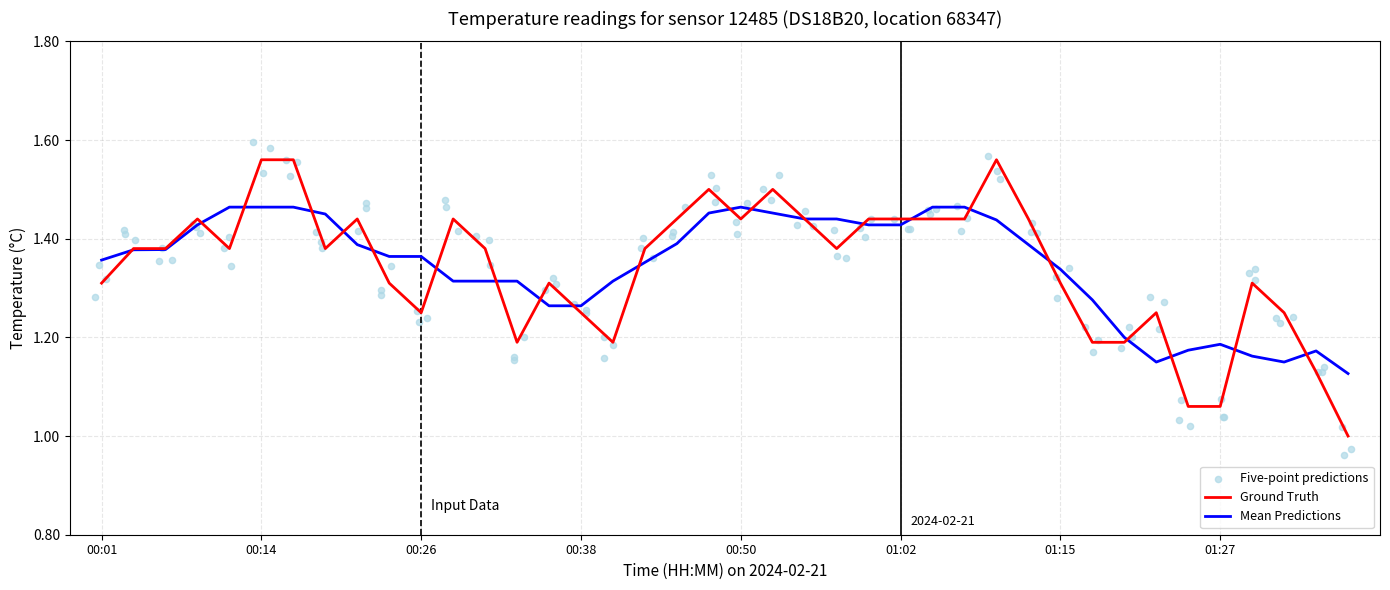

Approximately how many times larger is the value at 01:29 compared to 00:45?

0.9